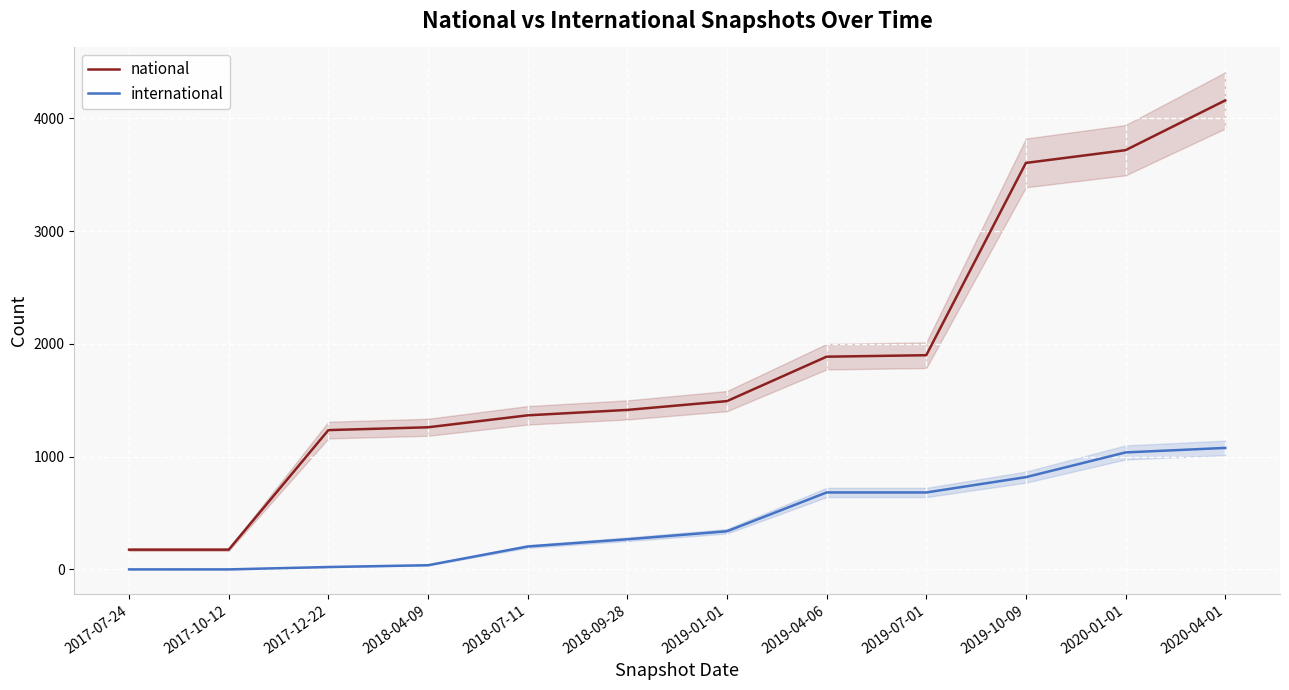

List the labels in order of international value, smallest first.

2017-07-24, 2017-10-12, 2017-12-22, 2018-04-09, 2018-07-11, 2018-09-28, 2019-01-01, 2019-04-06, 2019-07-01, 2019-10-09, 2020-01-01, 2020-04-01